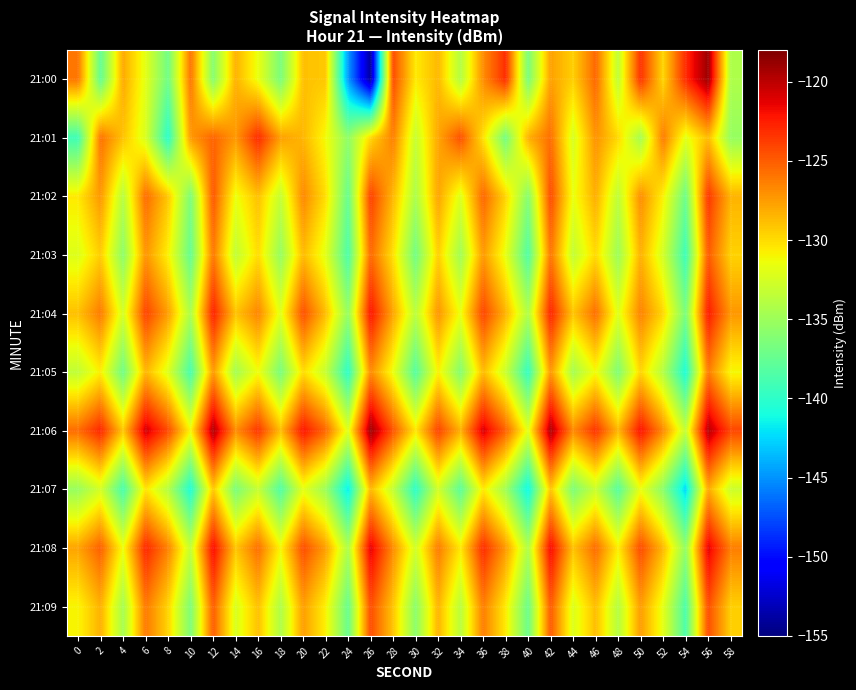

Reading left to right, what are all the values shown in this chart?

21:00: 0=-126.0	2=-137.6	4=-128.0	6=-131.9	8=-137.0	10=-126.0	12=-136.0	14=-128.3	16=-131.5	18=-136.5	20=-128.9	22=-129.2	24=-144.7	26=-154.0	28=-124.4	30=-130.6	32=-128.6	34=-134.0	36=-126.9	38=-123.1	40=-136.6	42=-127.7	44=-129.5	46=-125.4	48=-133.4	50=-123.4	52=-129.8	54=-123.1	56=-119.0	58=-134.2
21:01: 0=-139.2	2=-125.8	4=-129.0	6=-132.3	8=-140.1	10=-127.4	12=-125.3	14=-127.4	16=-123.1	18=-127.6	20=-128.5	22=-131.2	24=-135.6	26=-129.8	28=-126.4	30=-133.1	32=-127.9	34=-124.5	36=-130.2	38=-136.8	40=-128.3	42=-125.7	44=-132.4	46=-127.1	48=-129.9	50=-134.6	52=-126.2	54=-131.8	56=-128.7	58=-135.3
21:02: 0=-130.5	2=-127.3	4=-133.8	6=-125.6	8=-129.2	10=-136.4	12=-124.8	14=-131.5	16=-128.9	18=-133.2	20=-126.7	22=-130.1	24=-137.4	26=-123.9	28=-128.6	30=-134.3	32=-127.8	34=-132.1	36=-125.4	38=-129.7	40=-136.0	42=-124.3	44=-131.6	46=-128.2	48=-133.5	50=-126.9	52=-130.8	54=-137.1	56=-123.5	58=-128.4
21:03: 0=-132.1	2=-129.4	4=-135.7	6=-127.2	8=-130.8	10=-137.5	12=-126.1	14=-133.4	16=-130.0	18=-135.3	20=-128.7	22=-131.9	24=-138.6	26=-125.5	28=-130.2	30=-136.9	32=-129.5	34=-134.8	36=-127.4	38=-131.7	40=-138.4	42=-126.0	44=-133.3	46=-129.9	48=-135.0	50=-128.3	52=-132.6	54=-139.3	56=-124.9	58=-129.6
21:04: 0=-128.9	2=-126.2	4=-132.5	6=-124.0	8=-127.6	10=-134.3	12=-122.7	14=-129.0	16=-126.6	18=-131.9	20=-124.5	22=-128.8	24=-135.3	26=-122.2	28=-127.9	30=-133.6	32=-127.2	34=-131.5	36=-124.1	38=-128.4	40=-134.1	42=-122.8	44=-129.1	46=-125.7	48=-132.0	50=-126.5	52=-129.8	54=-136.5	56=-122.4	58=-127.3
21:05: 0=-133.4	2=-130.7	4=-137.0	6=-128.5	8=-132.1	10=-138.8	12=-127.4	14=-134.7	16=-131.3	18=-136.6	20=-130.0	22=-133.2	24=-140.0	26=-126.8	28=-131.5	30=-138.2	32=-130.8	34=-136.1	36=-128.7	38=-133.0	40=-139.7	42=-127.3	44=-134.6	46=-131.2	48=-136.3	50=-129.7	52=-134.0	54=-140.7	56=-126.2	58=-131.1
21:06: 0=-125.6	2=-122.9	4=-129.2	6=-120.7	8=-124.3	10=-131.0	12=-119.6	14=-126.9	16=-123.5	18=-128.8	20=-122.2	22=-125.4	24=-132.0	26=-119.0	28=-124.7	30=-130.4	32=-124.0	34=-128.3	36=-120.9	38=-125.2	40=-131.9	42=-119.5	44=-126.8	46=-123.4	48=-128.5	50=-122.1	52=-126.8	54=-133.2	56=-119.8	58=-124.1
21:07: 0=-135.2	2=-132.5	4=-138.8	6=-130.3	8=-133.9	10=-140.6	12=-129.2	14=-136.5	16=-133.1	18=-138.4	20=-131.8	22=-135.0	24=-141.8	26=-128.6	28=-133.3	30=-140.0	32=-132.6	34=-137.9	36=-130.5	38=-134.8	40=-141.4	42=-129.1	44=-136.4	46=-133.0	48=-138.1	50=-131.5	52=-135.8	54=-142.5	56=-128.0	58=-132.9
21:08: 0=-127.8	2=-125.1	4=-131.4	6=-122.9	8=-126.5	10=-133.2	12=-121.8	14=-129.1	16=-125.7	18=-131.0	20=-124.4	22=-127.6	24=-134.2	26=-121.2	28=-126.9	30=-132.6	32=-126.2	34=-130.5	36=-123.1	38=-127.4	40=-134.1	42=-121.7	44=-129.0	46=-125.6	48=-130.7	50=-124.3	52=-128.6	54=-135.4	56=-121.2	58=-126.3
21:09: 0=-131.0	2=-128.3	4=-134.6	6=-126.1	8=-129.7	10=-136.4	12=-125.0	14=-132.3	16=-128.9	18=-134.2	20=-127.6	22=-130.8	24=-137.4	26=-124.4	28=-129.1	30=-135.8	32=-128.4	34=-133.7	36=-126.3	38=-130.6	40=-137.2	42=-124.9	44=-132.2	46=-128.8	48=-133.9	50=-127.5	52=-131.8	54=-138.6	56=-124.4	58=-129.5